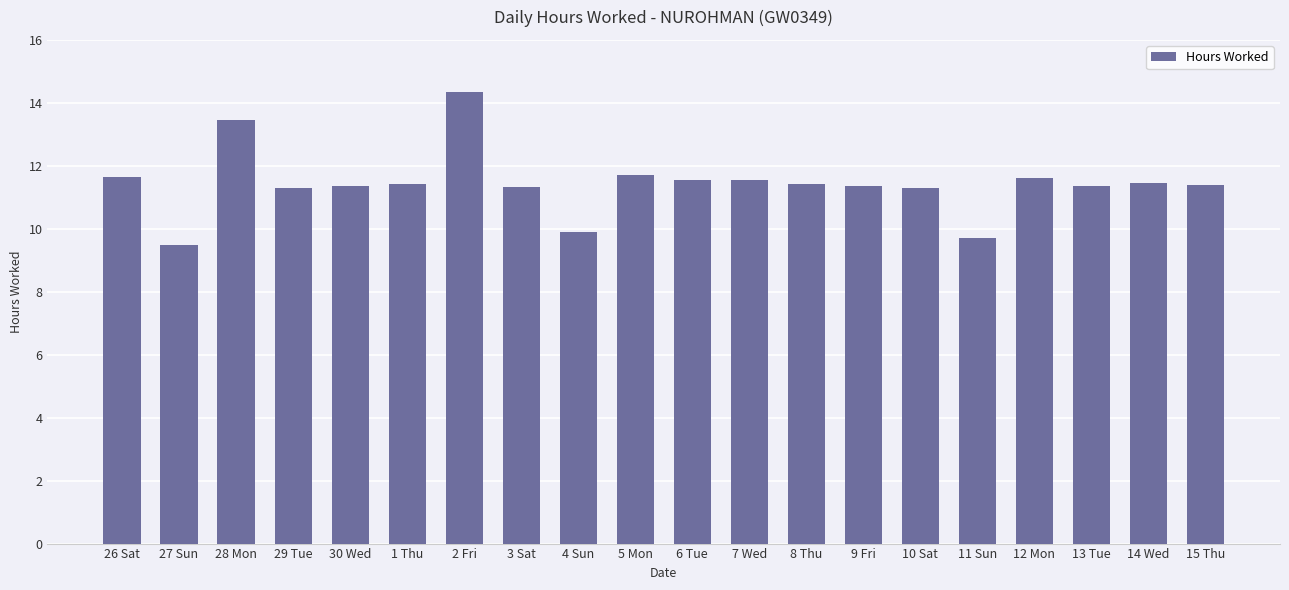

What is the change in value from 4 Sun to 10 Sat?

+1.4